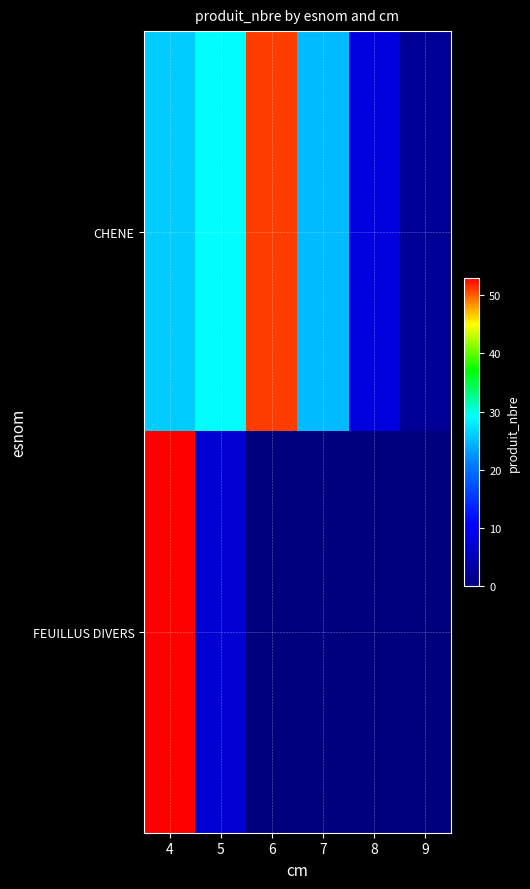

What is the difference between the highest and lowest values at 9?

2